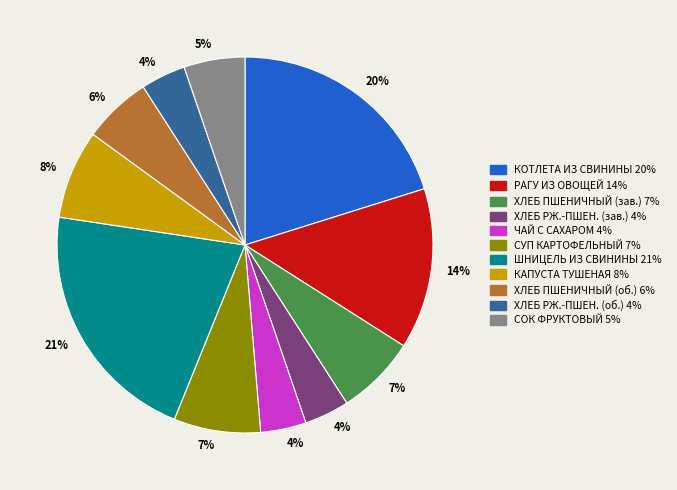

Is there any slice that represents more than half of the pie?

No